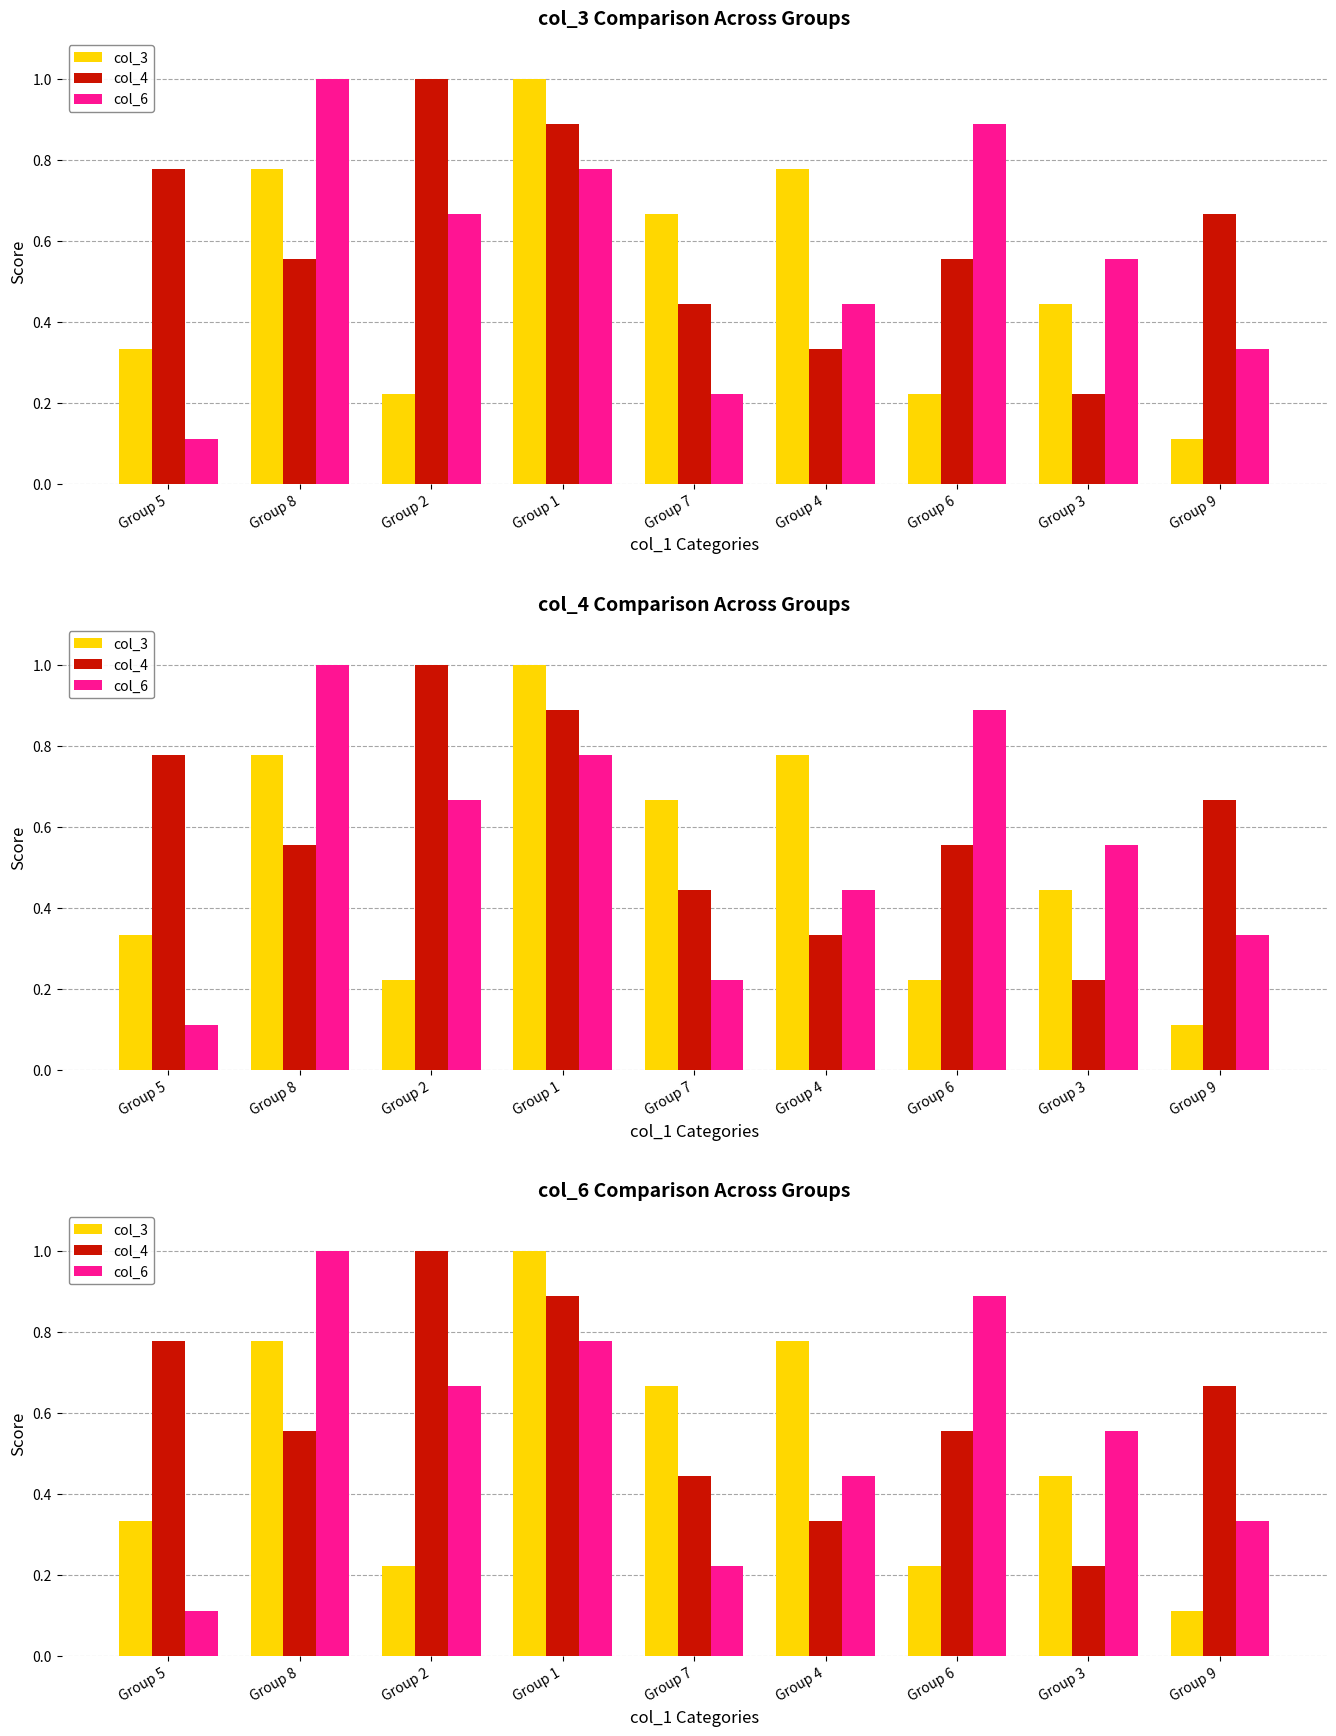

List the series in order of their peak value, lowest first.

col_3, col_4, col_6